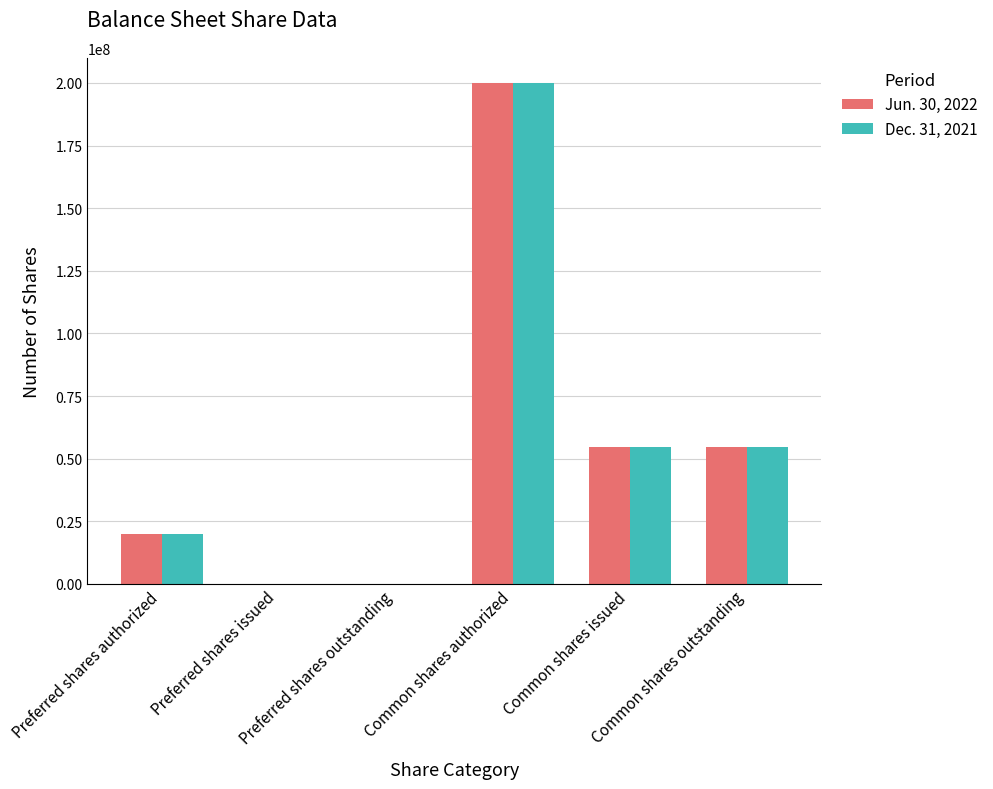

How many groups of bars are there?

6